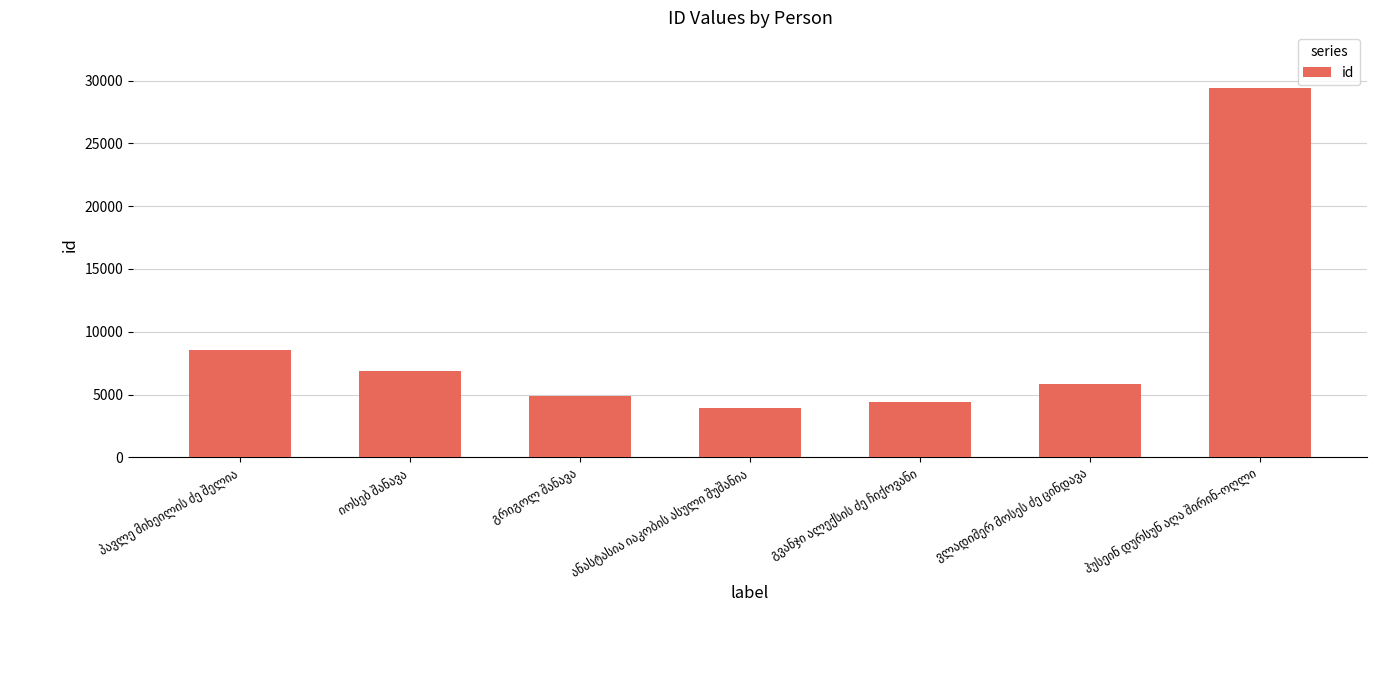

What is the smallest value displayed?

3960